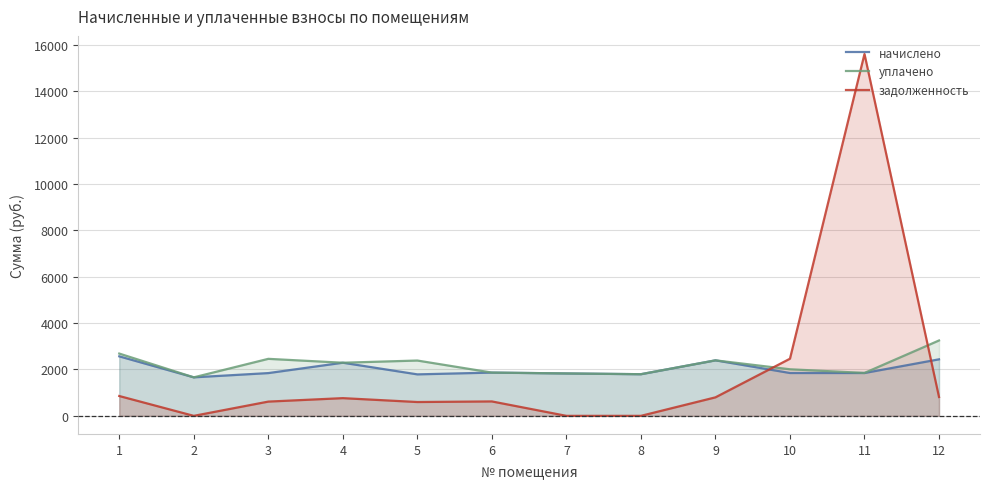

Reading right to left, list all the values displayed in this chart.

начислено: 12=2437.9	11=1847.7	10=1847.7	9=2393.9	8=1796.3	7=1829.3	6=1866.0	5=1789.0	4=2291.2	3=1844.0	2=1660.7	1=2566.2
уплачено: 12=3250.5	11=1850.7	10=2008.9	9=2393.9	8=1796.3	7=1829.3	6=1866.0	5=2385.4	4=2291.2	3=2458.7	2=1660.7	1=2686.4
задолженность: 12=812.6	11=15605.1	10=2463.6	9=798.0	8=0.0	7=0.0	6=622.0	5=596.3	4=763.7	3=614.7	2=0.0	1=855.4